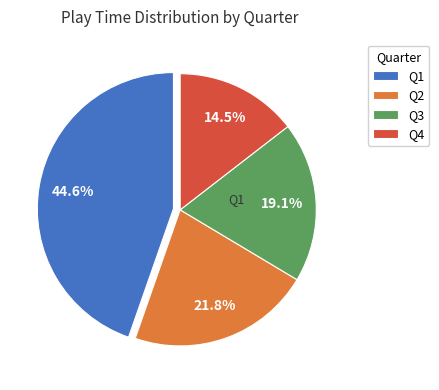

Rank the categories by value from lowest to highest.

Q4, Q3, Q2, Q1